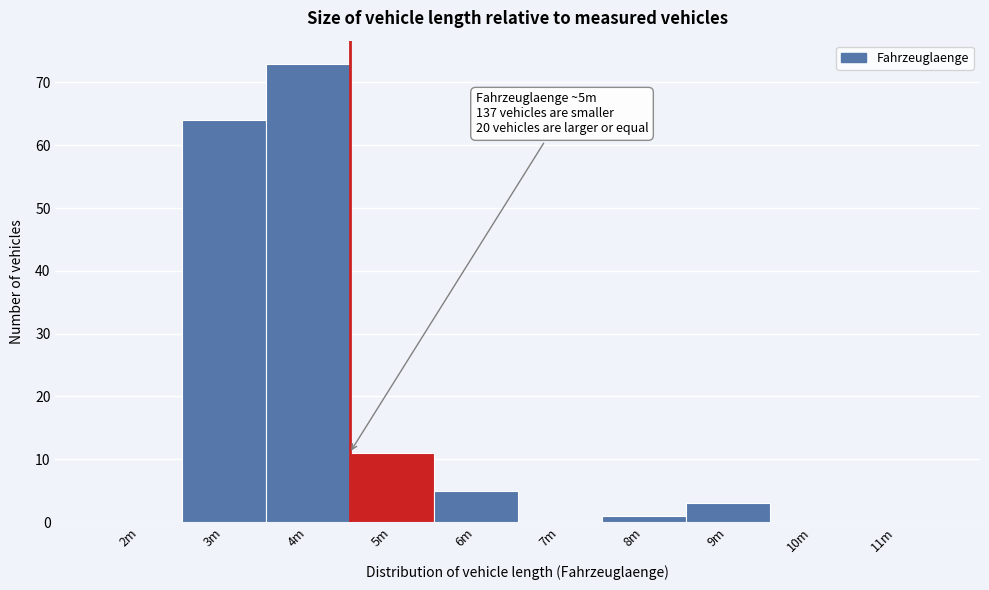

Reading left to right, what are all the values shown in this chart?

2m=0	3m=64	4m=73	5m=11	6m=5	7m=0	8m=1	9m=3	10m=0	11m=0